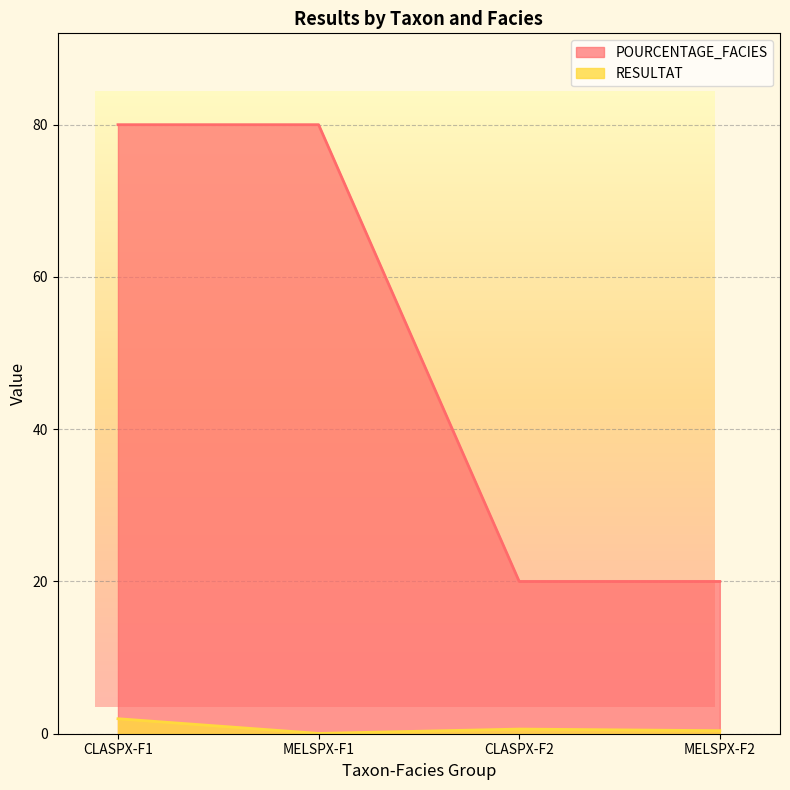

What is the value of the RESULTAT point at the 1st from the left?

2.0